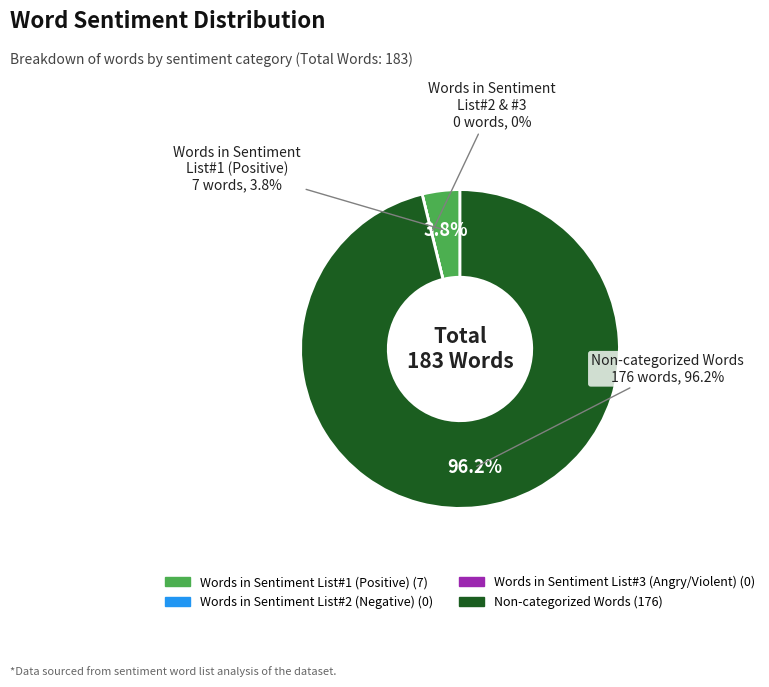

The Words in Sentiment List#2 (Negative) slice represents 0% of the pie. True or false?

True